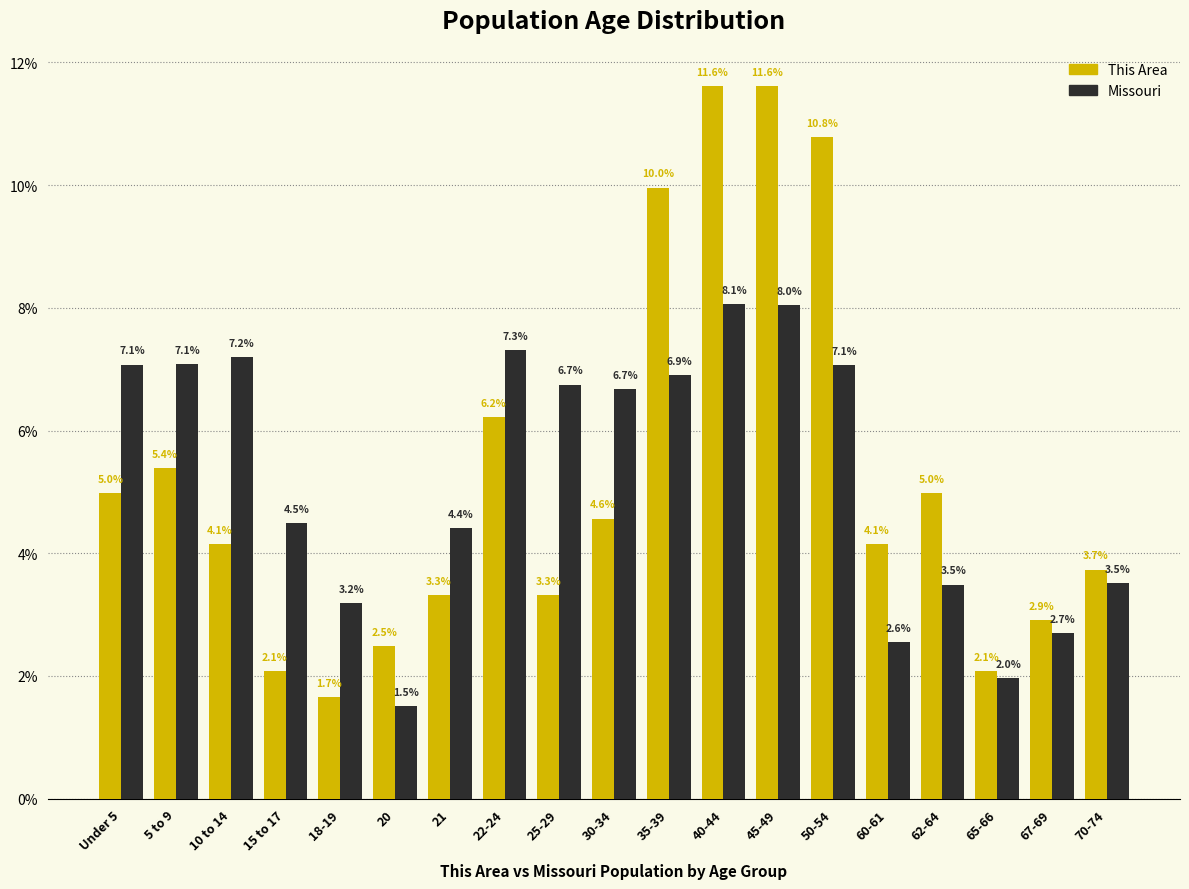

Reading left to right, list all the values displayed in this chart.

This Area: Under 5=5.0	5 to 9=5.4	10 to 14=4.1	15 to 17=2.1	18-19=1.7	20=2.5	21=3.3	22-24=6.2	25-29=3.3	30-34=4.6	35-39=10.0	40-44=11.6	45-49=11.6	50-54=10.8	60-61=4.1	62-64=5.0	65-66=2.1	67-69=2.9	70-74=3.7
Missouri: Under 5=7.1	5 to 9=7.1	10 to 14=7.2	15 to 17=4.5	18-19=3.2	20=1.5	21=4.4	22-24=7.3	25-29=6.7	30-34=6.7	35-39=6.9	40-44=8.1	45-49=8.0	50-54=7.1	60-61=2.6	62-64=3.5	65-66=2.0	67-69=2.7	70-74=3.5